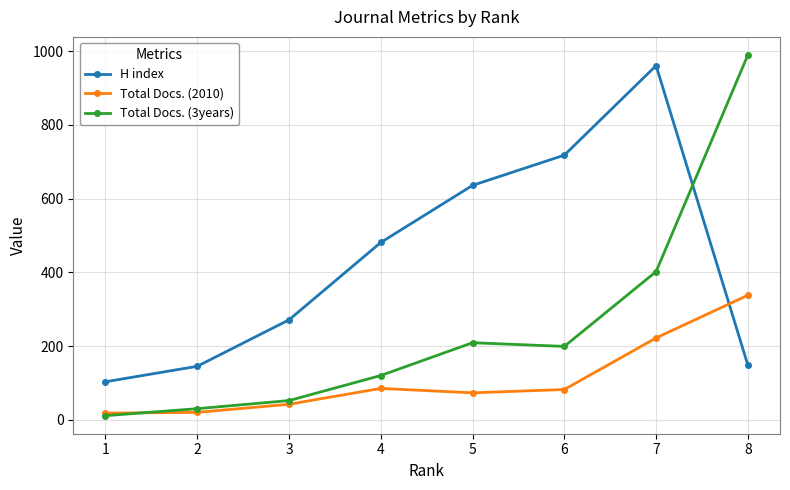

What are all the series names shown in the legend?

H index, Total Docs. (2010), Total Docs. (3years)